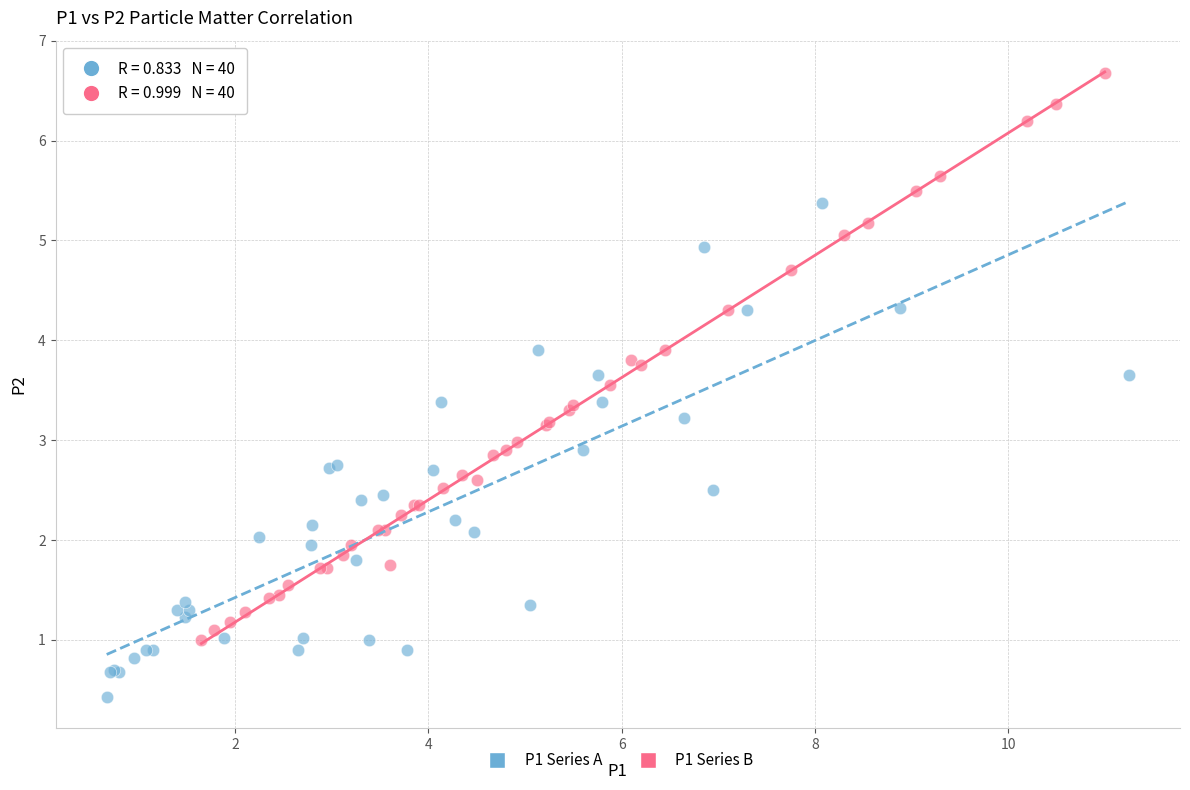

Which series reaches the maximum Y coordinate?

P1 Series B